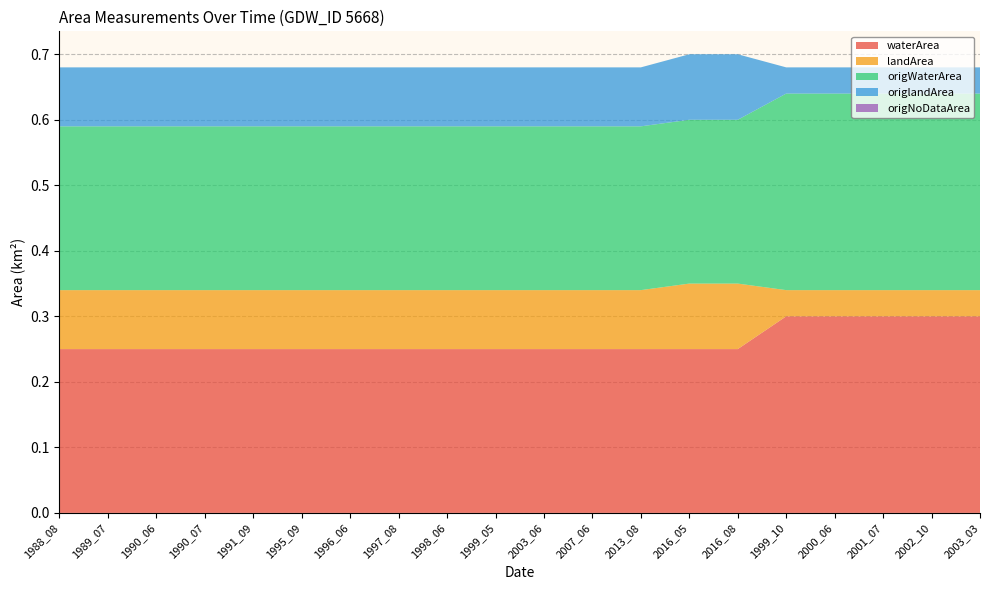

Reading left to right, extract all data points from this chart.

waterArea: 1988_08=0.2	1989_07=0.2	1990_06=0.2	1990_07=0.2	1991_09=0.2	1995_09=0.2	1996_06=0.2	1997_08=0.2	1998_06=0.2	1999_05=0.2	2003_06=0.2	2007_06=0.2	2013_08=0.2	2016_05=0.2	2016_08=0.2	1999_10=0.3	2000_06=0.3	2001_07=0.3	2002_10=0.3	2003_03=0.3
landArea: 1988_08=0.1	1989_07=0.1	1990_06=0.1	1990_07=0.1	1991_09=0.1	1995_09=0.1	1996_06=0.1	1997_08=0.1	1998_06=0.1	1999_05=0.1	2003_06=0.1	2007_06=0.1	2013_08=0.1	2016_05=0.1	2016_08=0.1	1999_10=0.0	2000_06=0.0	2001_07=0.0	2002_10=0.0	2003_03=0.0
origWaterArea: 1988_08=0.2	1989_07=0.2	1990_06=0.2	1990_07=0.2	1991_09=0.2	1995_09=0.2	1996_06=0.2	1997_08=0.2	1998_06=0.2	1999_05=0.2	2003_06=0.2	2007_06=0.2	2013_08=0.2	2016_05=0.2	2016_08=0.2	1999_10=0.3	2000_06=0.3	2001_07=0.3	2002_10=0.3	2003_03=0.3
origlandArea: 1988_08=0.1	1989_07=0.1	1990_06=0.1	1990_07=0.1	1991_09=0.1	1995_09=0.1	1996_06=0.1	1997_08=0.1	1998_06=0.1	1999_05=0.1	2003_06=0.1	2007_06=0.1	2013_08=0.1	2016_05=0.1	2016_08=0.1	1999_10=0.0	2000_06=0.0	2001_07=0.0	2002_10=0.0	2003_03=0.0
origNoDataArea: 1988_08=0.0	1989_07=0.0	1990_06=0.0	1990_07=0.0	1991_09=0.0	1995_09=0.0	1996_06=0.0	1997_08=0.0	1998_06=0.0	1999_05=0.0	2003_06=0.0	2007_06=0.0	2013_08=0.0	2016_05=0.0	2016_08=0.0	1999_10=0.0	2000_06=0.0	2001_07=0.0	2002_10=0.0	2003_03=0.0